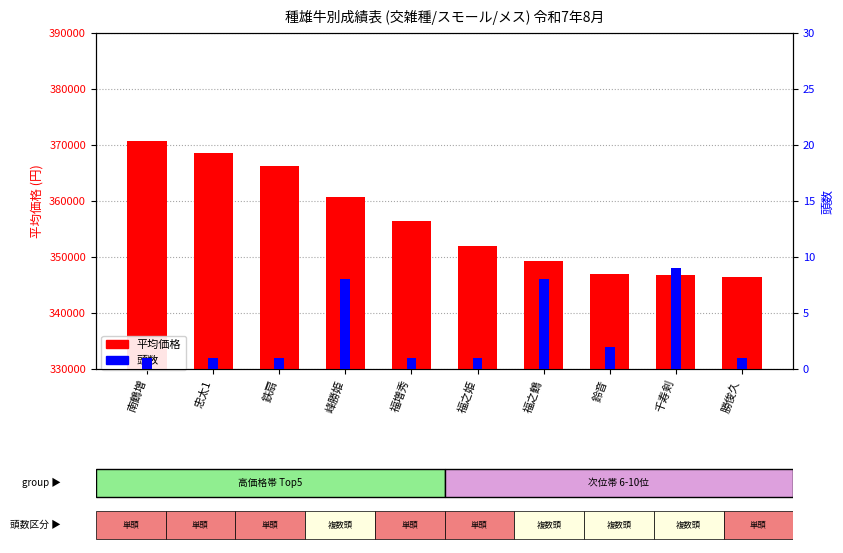

List the labels in order of 頭数 value, smallest first.

南鶴増, 忠太1, 鉄扇, 福増秀, 福之姫, 勝俊久, 鈴音, 峰勝姫, 福之鶴, 千寿剣